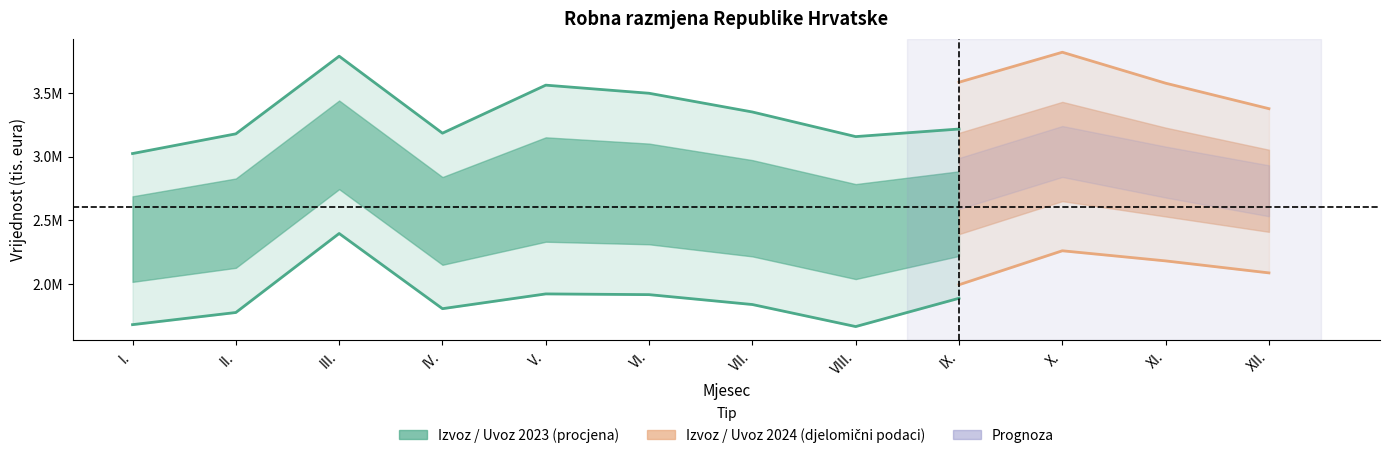

What is the difference between the Uvoz 2024 (tis. eura) values at V. and XII.?

670148